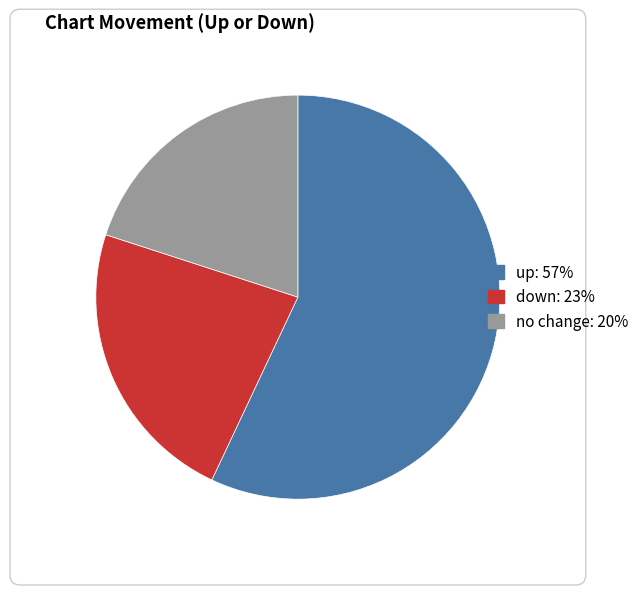

Is there any slice that represents more than half of the pie?

Yes